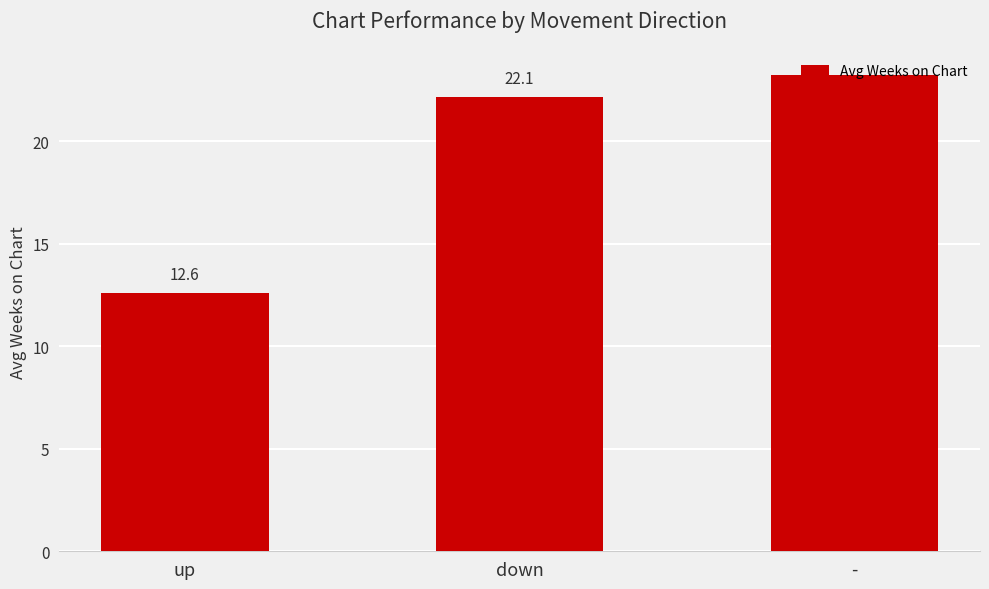

Reading right to left, extract all data points from this chart.

-=23.2	down=22.1	up=12.6